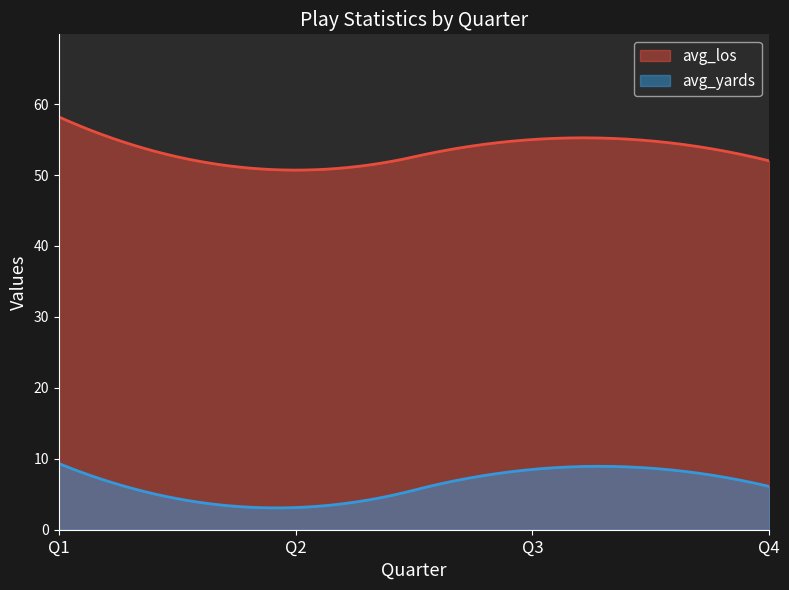

At how many categories does at least one series exceed 46?

200